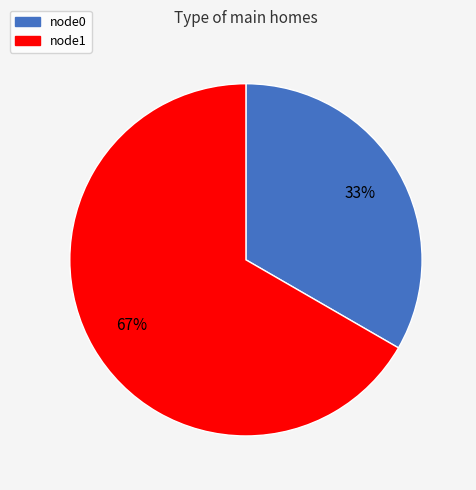

To the nearest percent, what is the combined percentage of node0 and node1?

100%